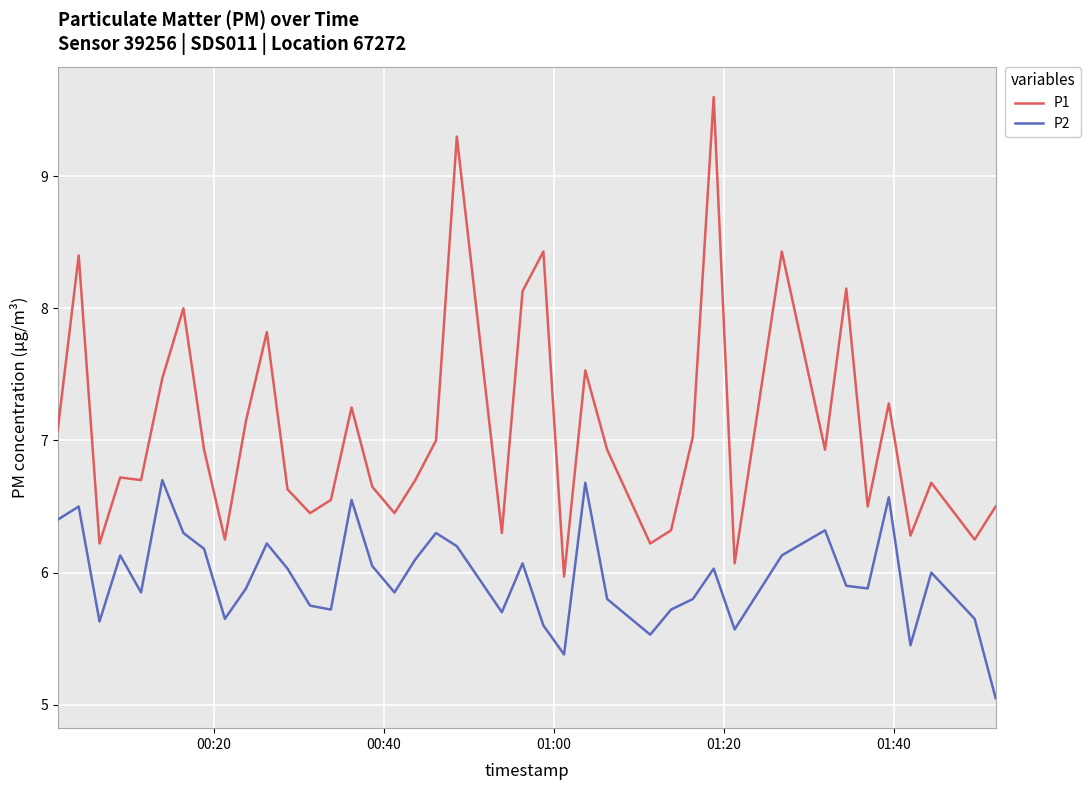

Which series has the largest total across all categories?

P1